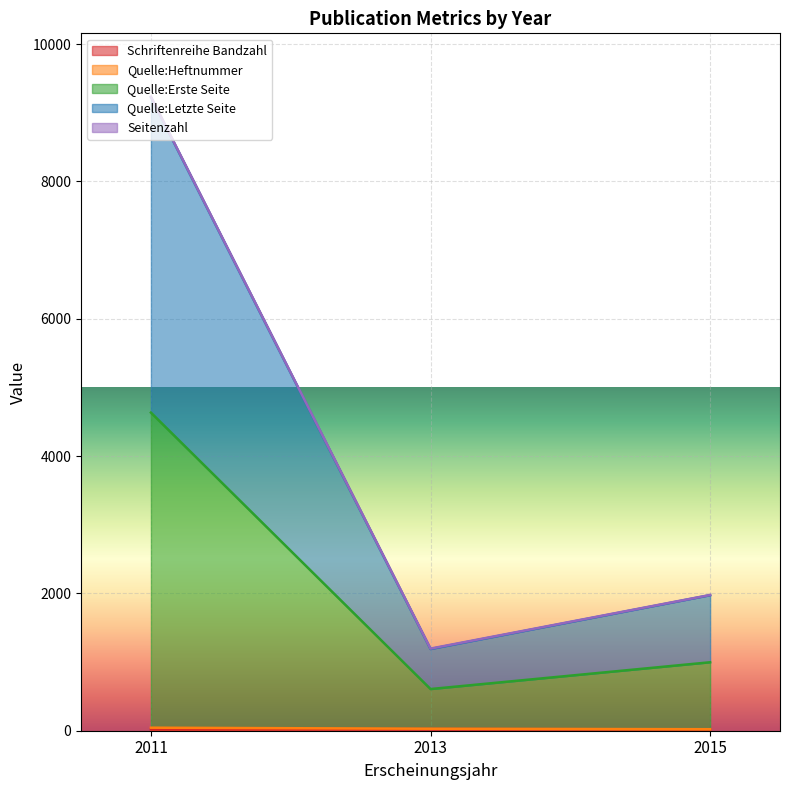

At which category is the sum across all series the highest?

2011